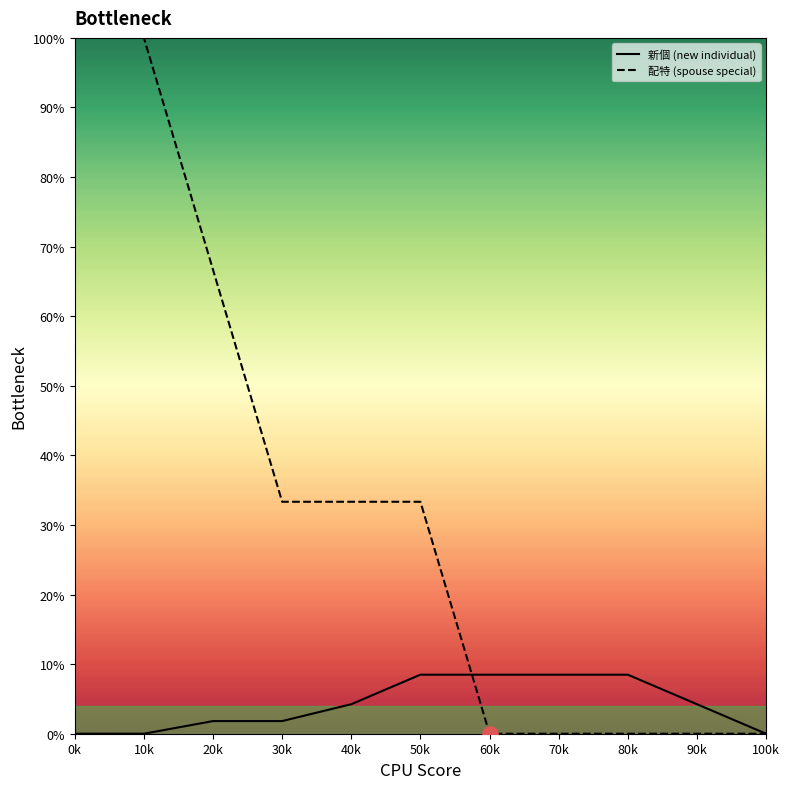

Which series reaches the maximum Y coordinate?

配特 (spouse special)